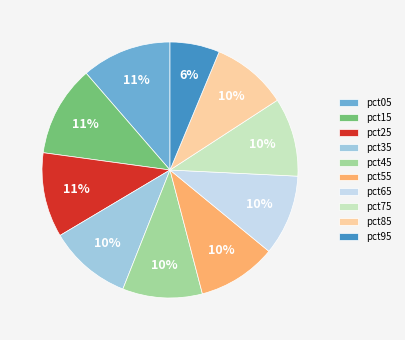

To the nearest percent, what is the difference between the pct45 and pct05 slice percentages?

1%